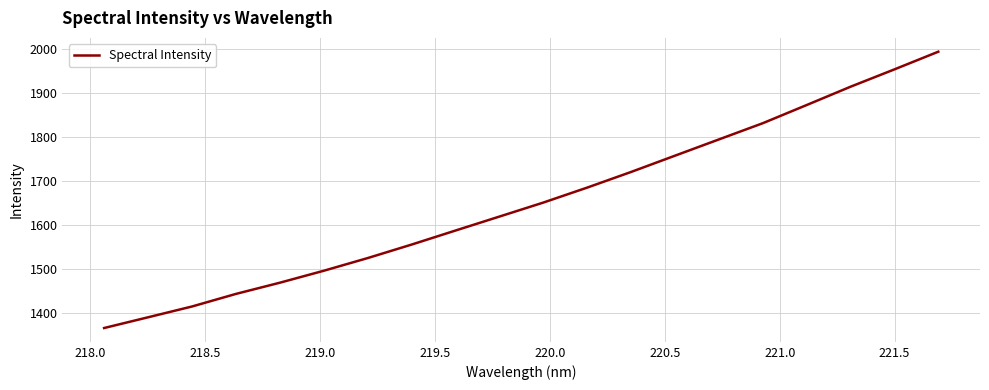

Does the chart display data point markers on the line(s)?

No